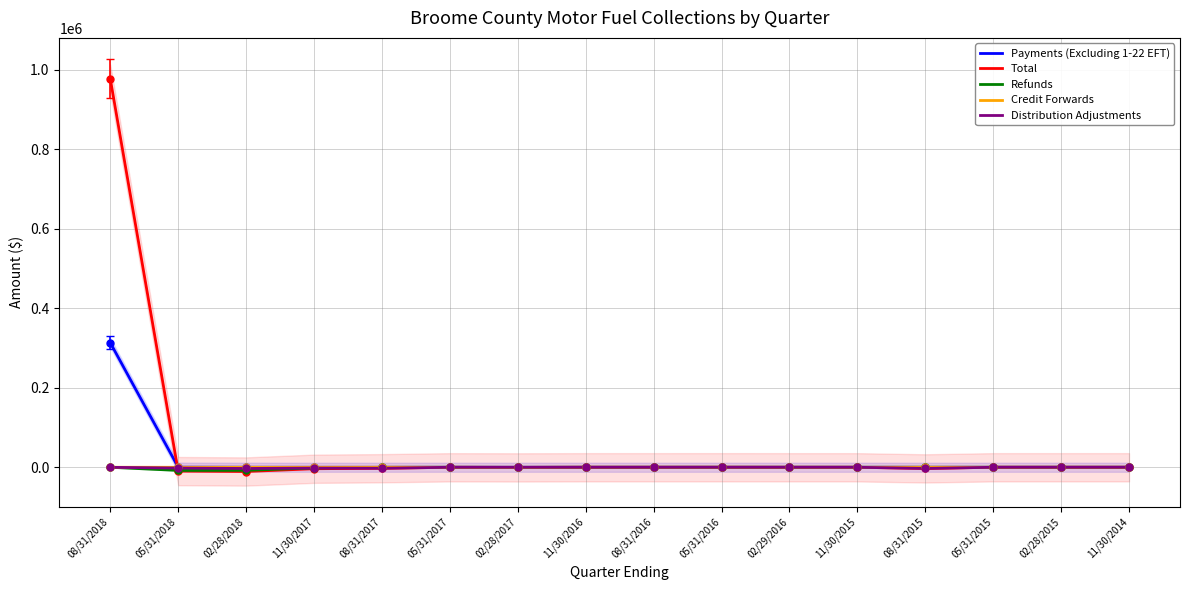

Is it true that Payments (Excluding 1-22 EFT) equals 0.0 at 11/30/2017?

True